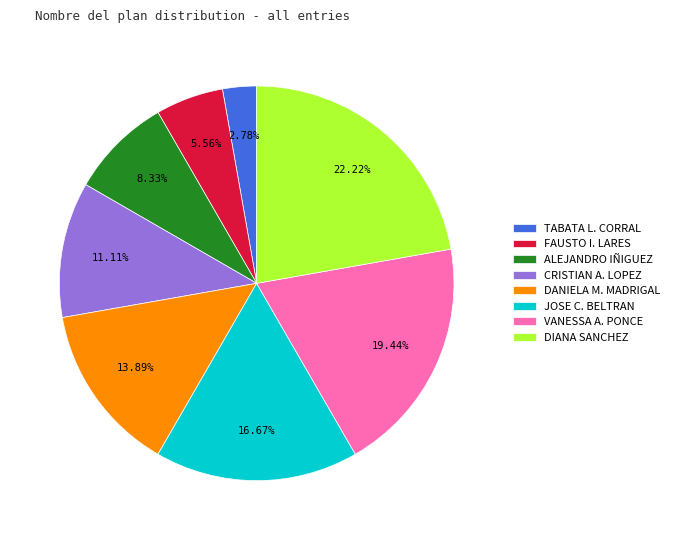

Is there a majority slice in this chart?

No